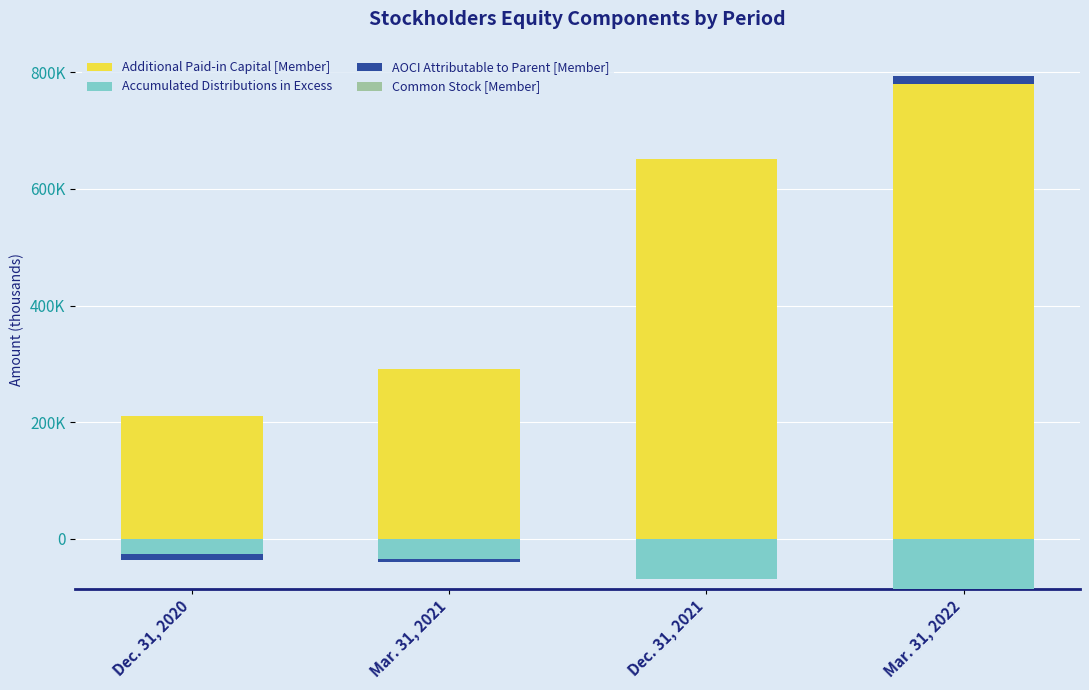

What position from the left is Dec. 31, 2021?

3